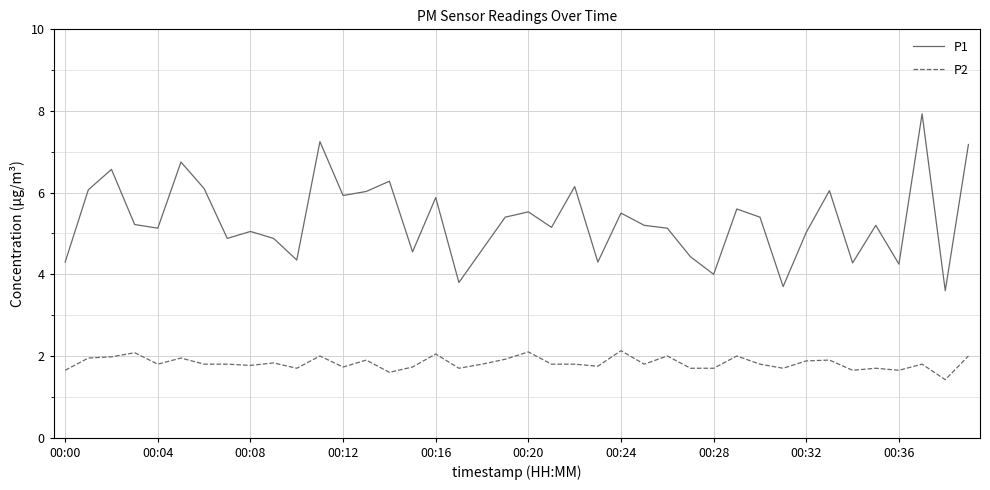

What is the difference between the maximum and minimum values in the P2 series?

0.7